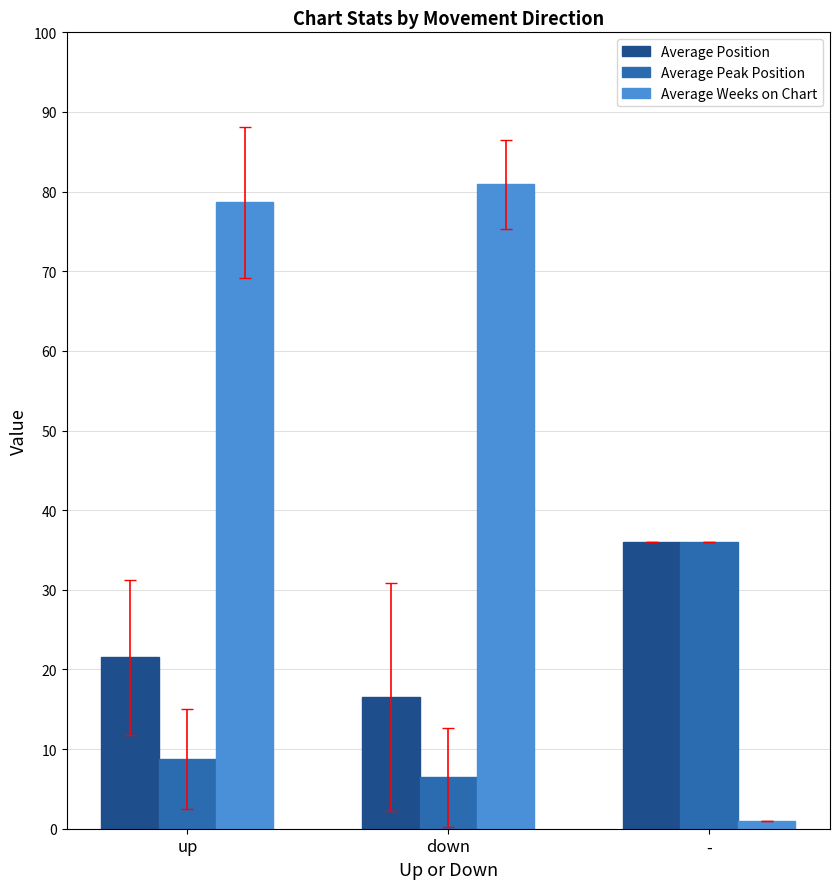

What is the average value of the Average Position series?

24.7